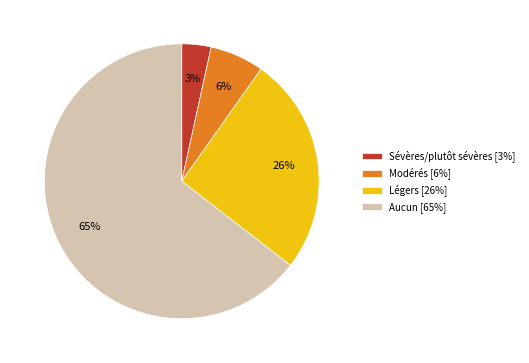

Which category has the biggest portion of the pie?

Aucun